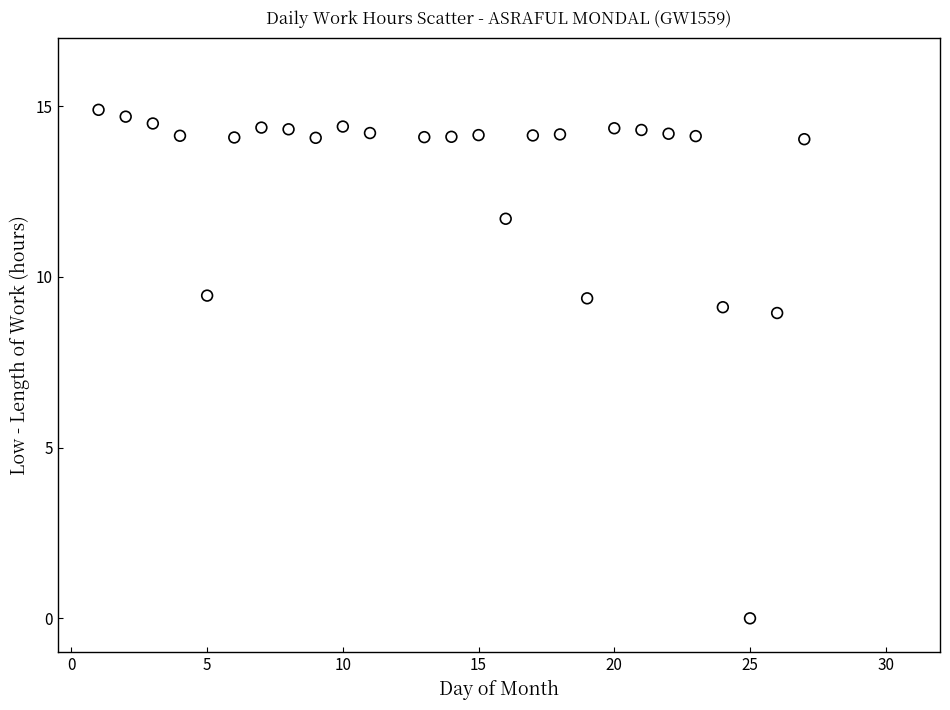

What is the range of Y values (max minus min)?

14.9